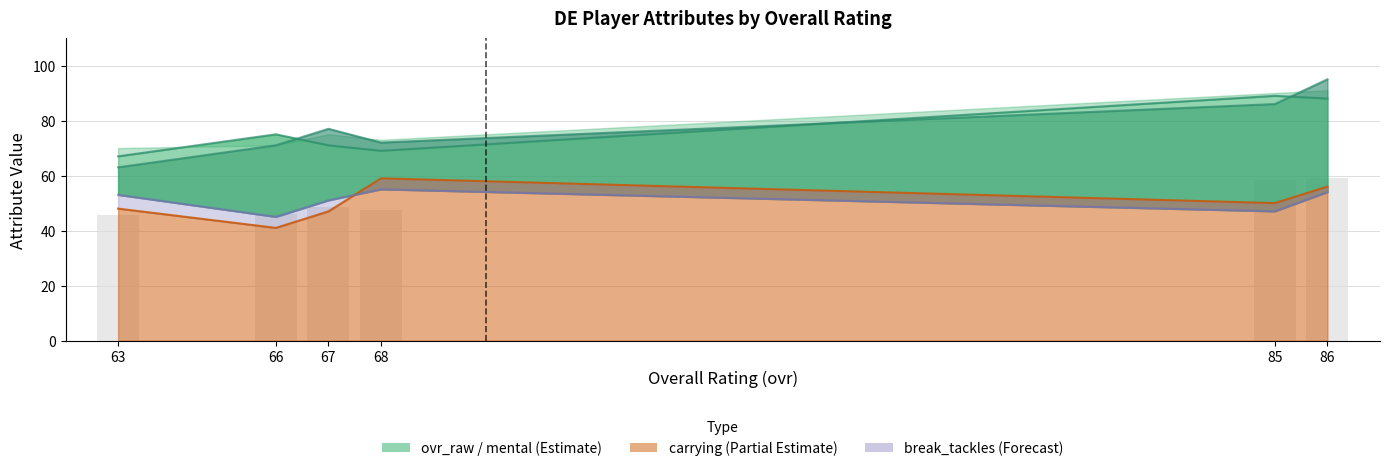

What is the greatest value displayed?

95